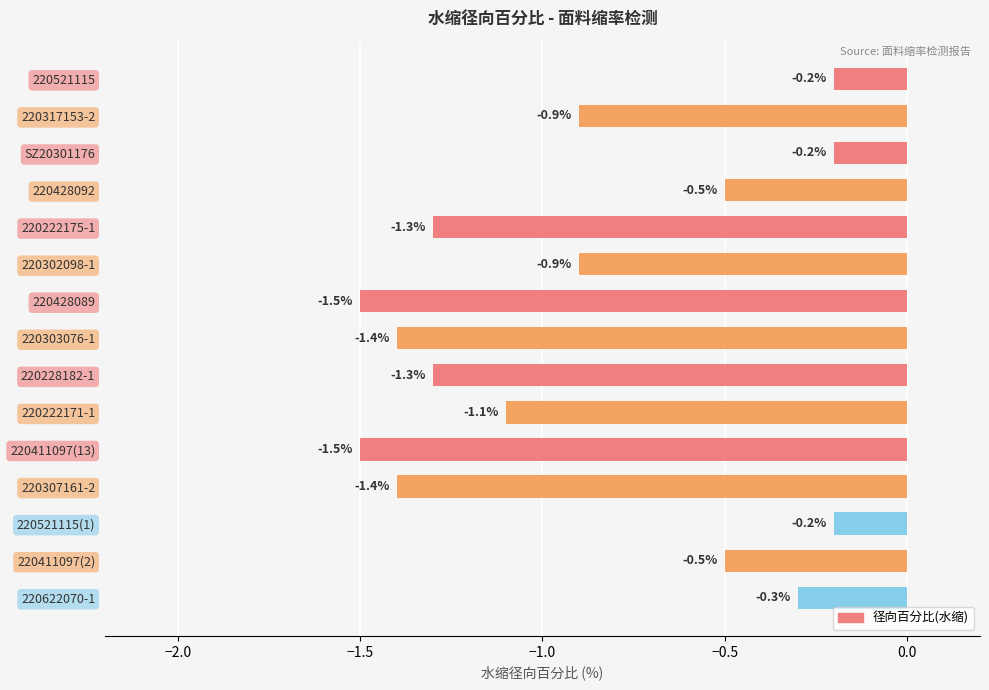

What is the minimum value shown in the chart?

-1.5